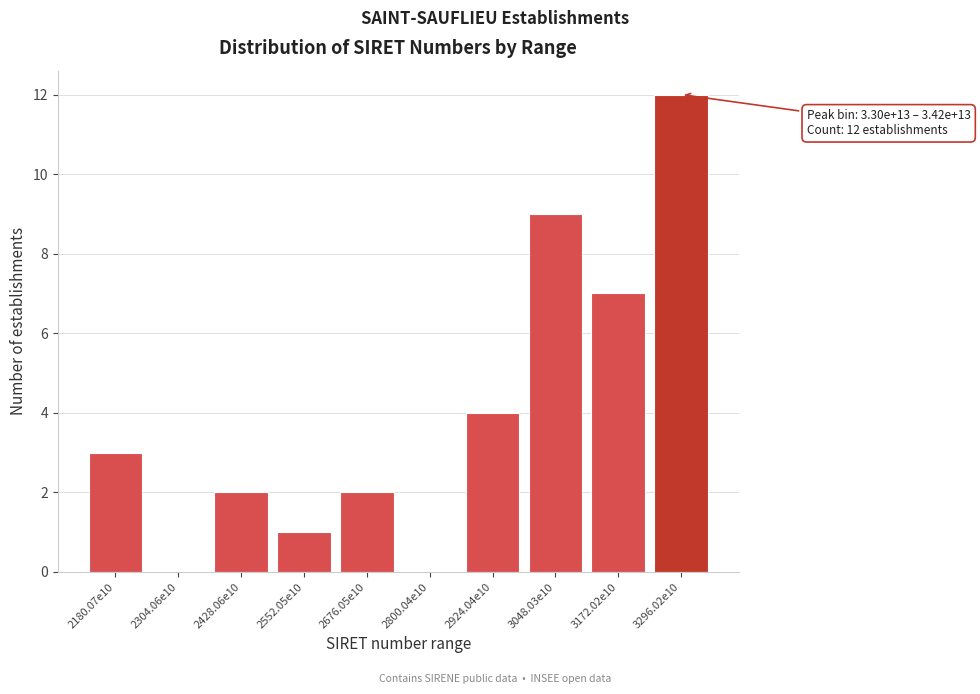

Reading left to right, what are all the values shown in this chart?

2180.07e10=3	2304.06e10=0	2428.06e10=2	2552.05e10=1	2676.05e10=2	2800.04e10=0	2924.04e10=4	3048.03e10=9	3172.02e10=7	3296.02e10=12